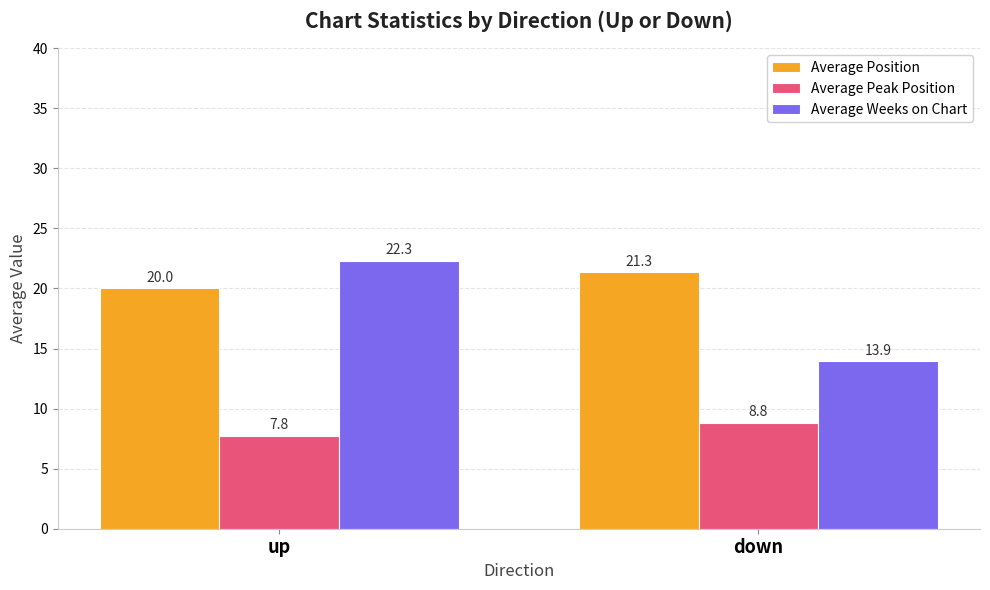

What is the sum of the Average Weeks on Chart values at up and down?

36.2